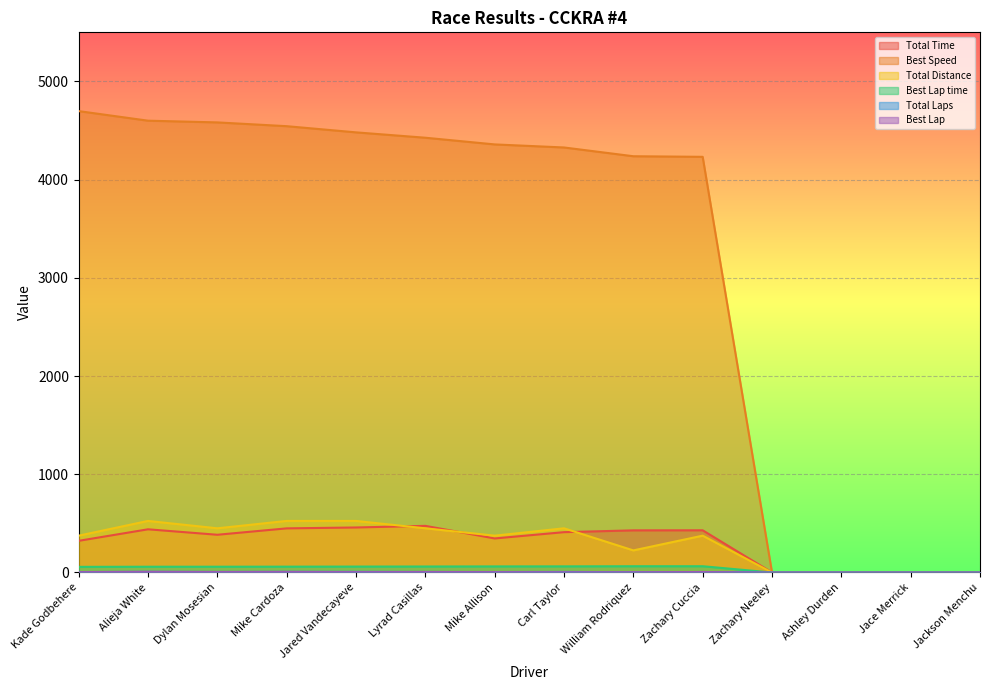

True or false: Total Distance and Total Time intersect in this chart.

True